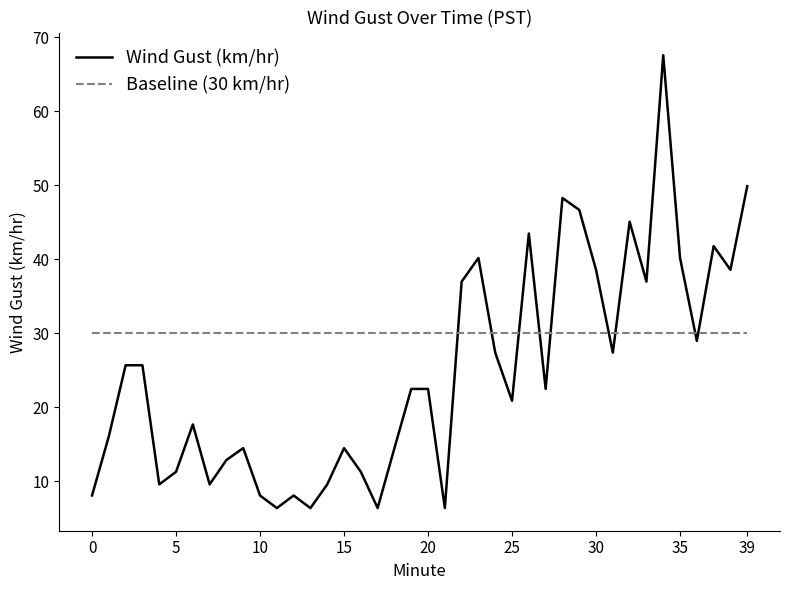

What is the difference between the maximum and minimum values in the Wind Gust (km/hr) series?

61.2